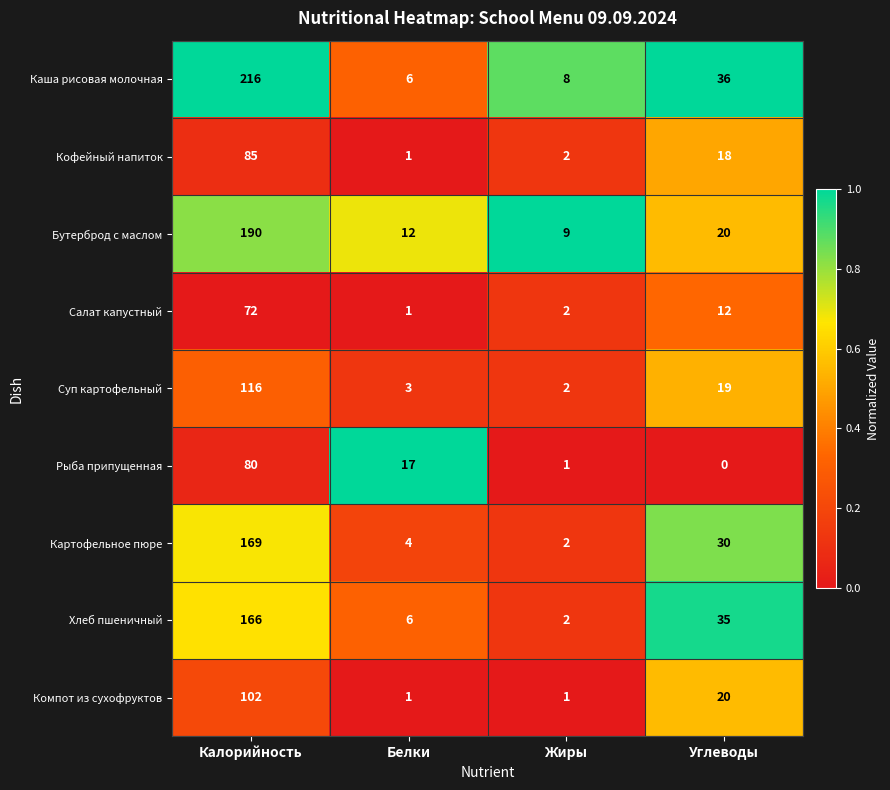

What is the difference between the second highest and minimum values in the Компот из сухофруктов series?

19